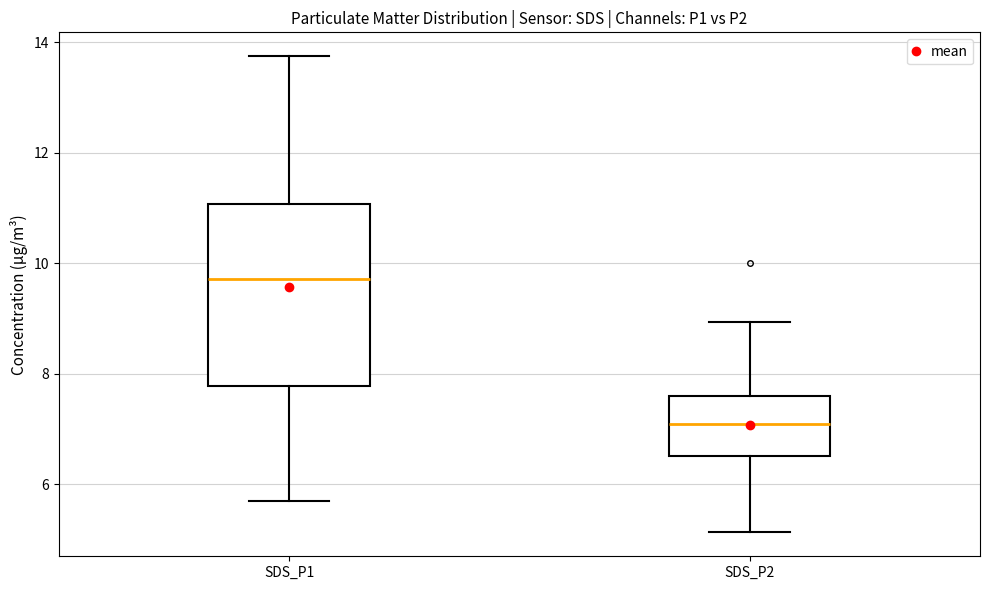

Reading left to right, read every box against the y-axis: the position of its median line, the range the box covers, and the ends of its whiskers. The values are not printed on the chart, so give them approximately, as read against the axis.

SDS_P1: median 9.8, box 7.8 to 11.0, whiskers 5.8 to 13.8
SDS_P2: median 7.2, box 6.6 to 7.6, whiskers 5.2 to 9.0